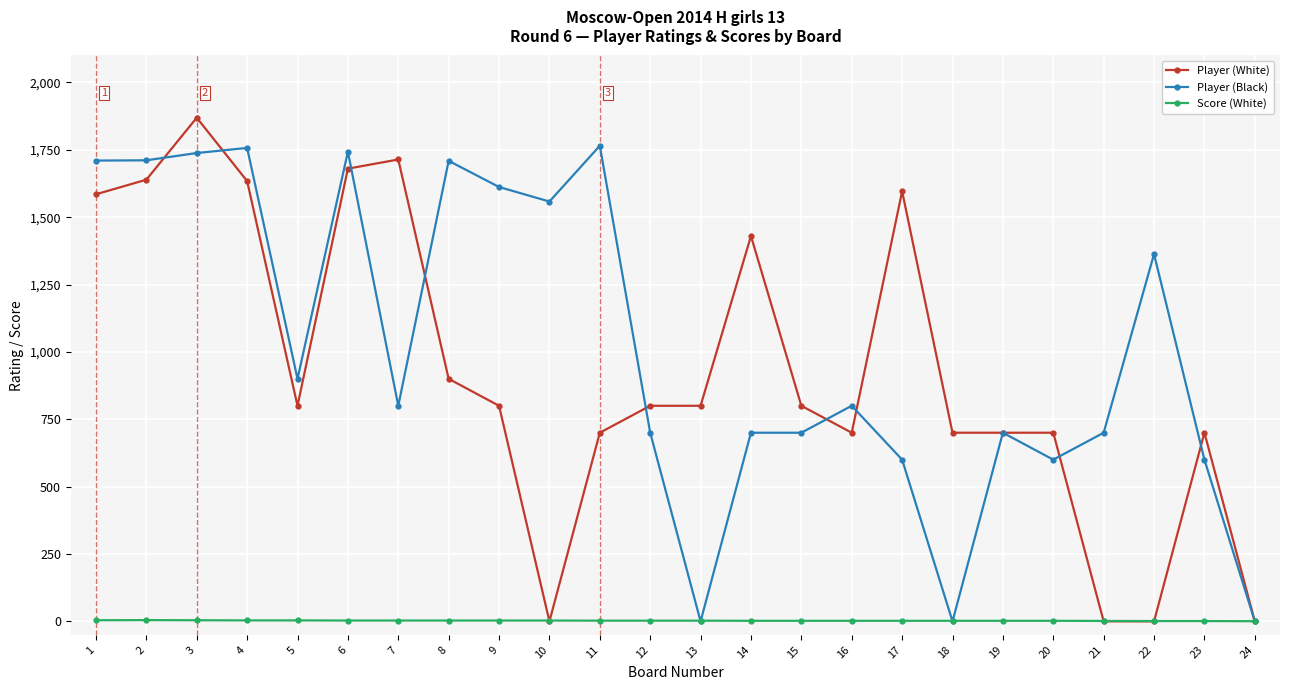

True or false: Player (Black) has a value of 600.0 at 20.

True